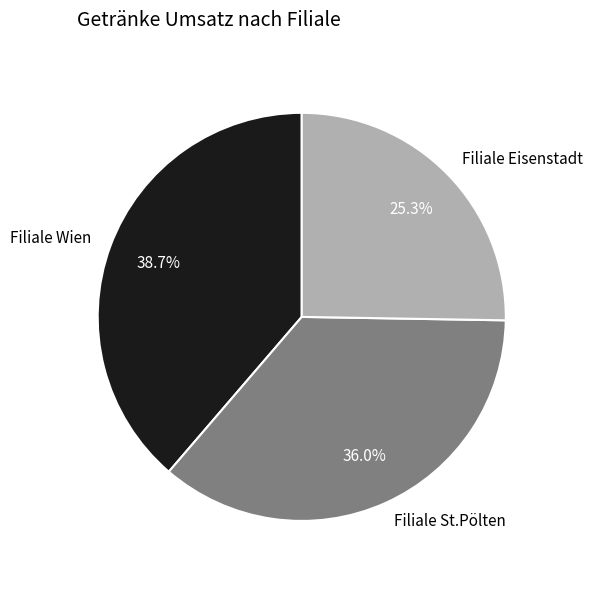

Is there a majority slice in this chart?

No